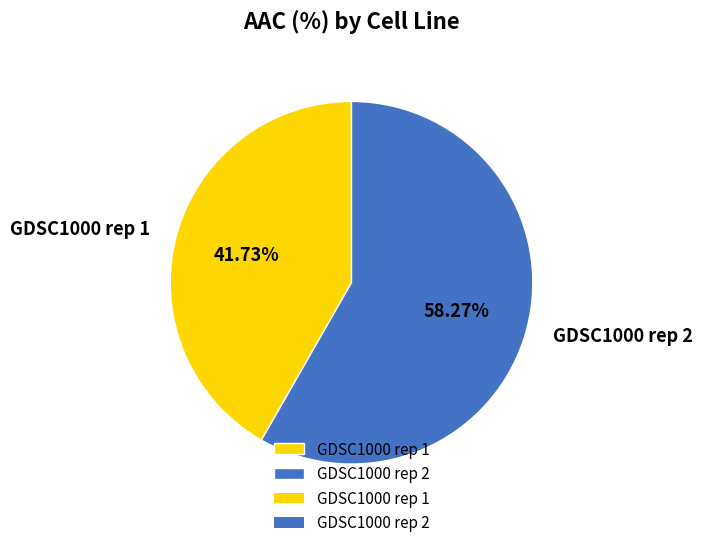

To the nearest percent, what is the combined percentage of GDSC1000 rep 1 and GDSC1000 rep 2?

100%